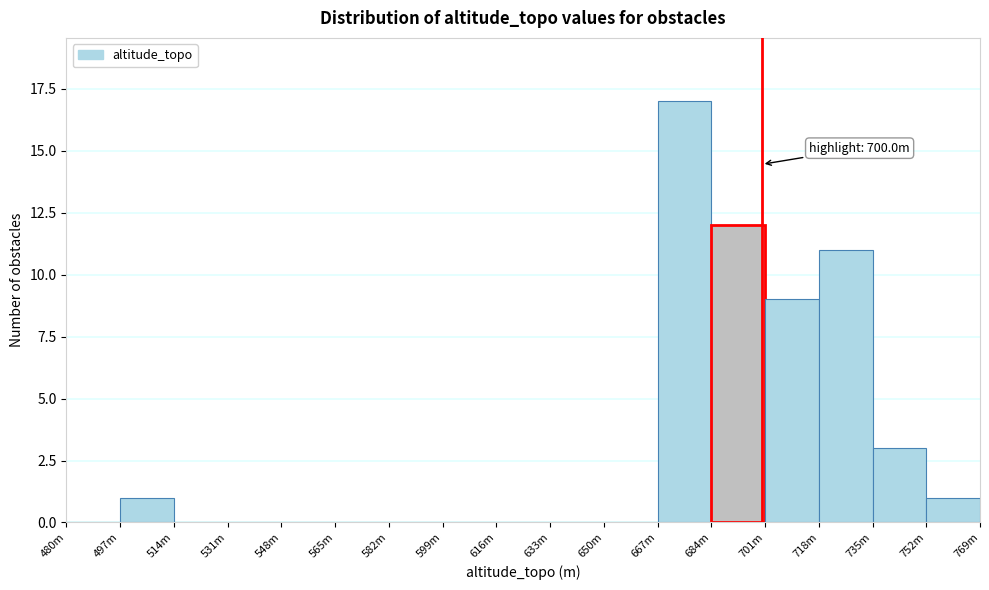

Reading left to right, list all the values displayed in this chart.

480m=0	497m=1	514m=0	531m=0	548m=0	565m=0	582m=0	599m=0	616m=0	633m=0	650m=0	667m=17	684m=12	701m=9	718m=11	735m=3	752m=1